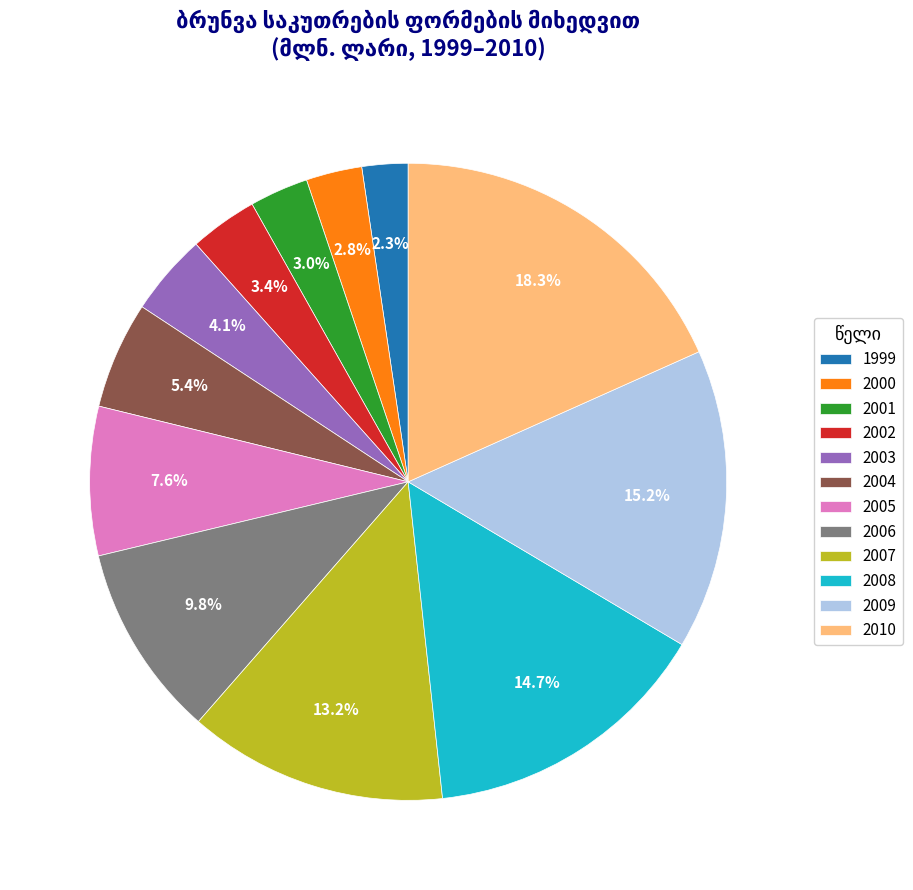

What percentage is the 2004 slice, to the nearest percent?

5%